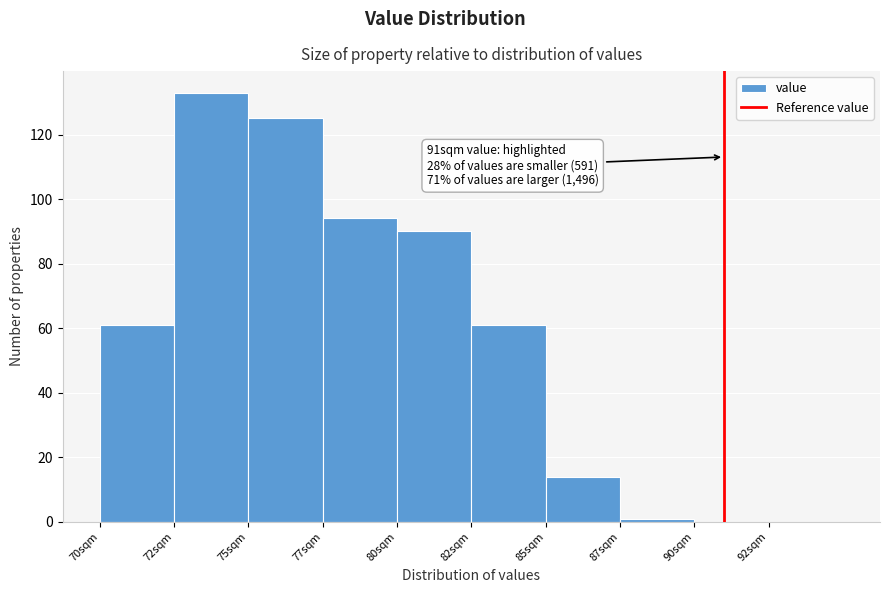

Reading left to right, list all the values displayed in this chart.

70sqm=61	72sqm=133	75sqm=125	77sqm=94	80sqm=90	82sqm=61	85sqm=14	87sqm=1	90sqm=0	92sqm=0